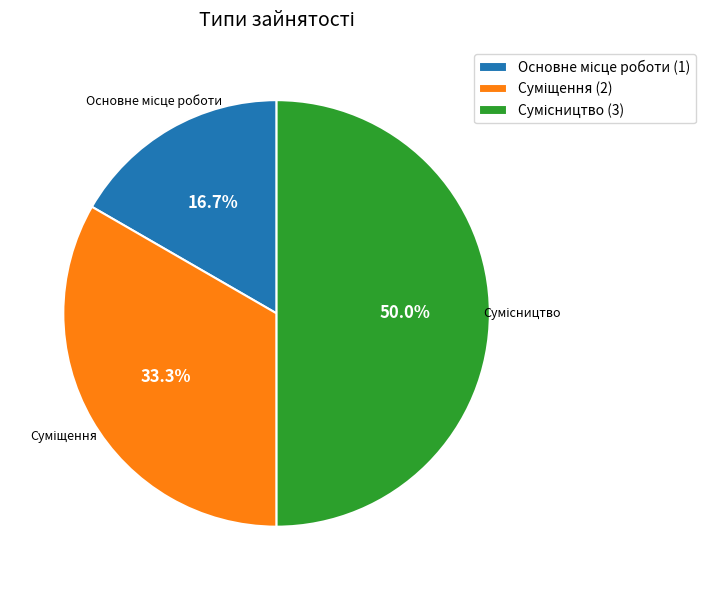

Which category has the smallest portion of the pie?

Основне місце роботи